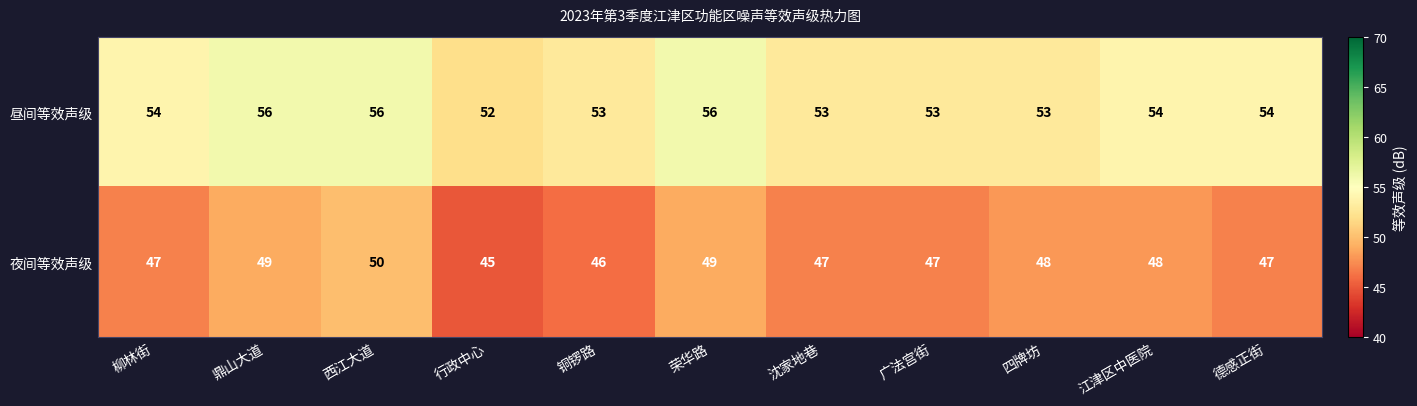

How many data points does each series have?

11